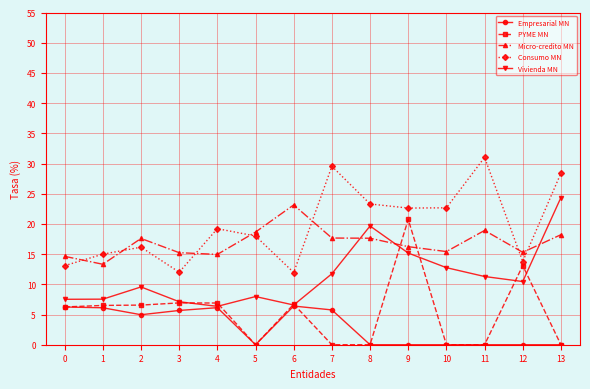

Which series has the largest total across all categories?

Consumo MN